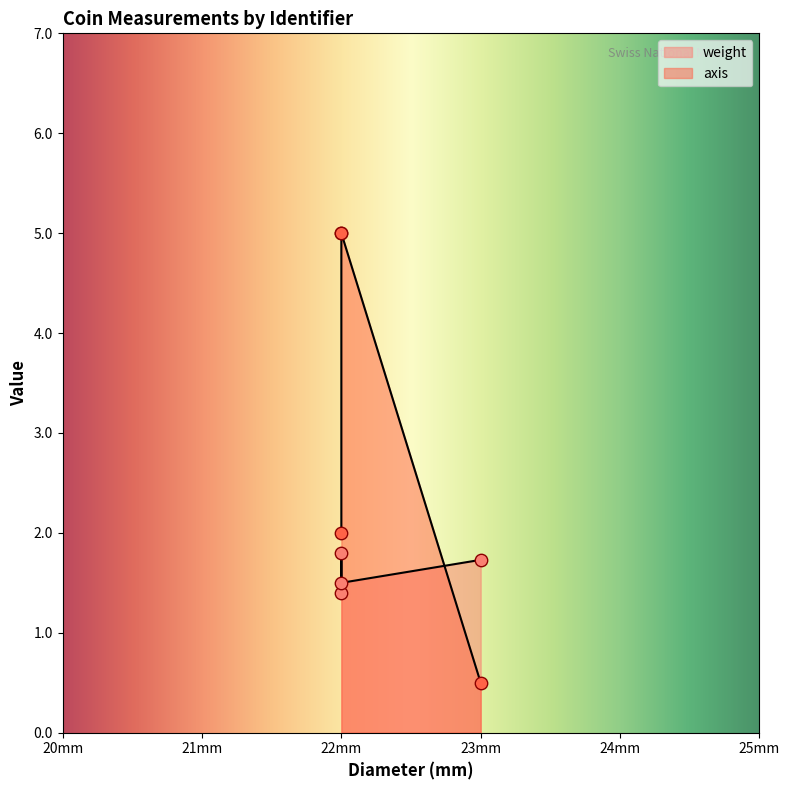

What are all the series names shown in the legend?

weight, axis